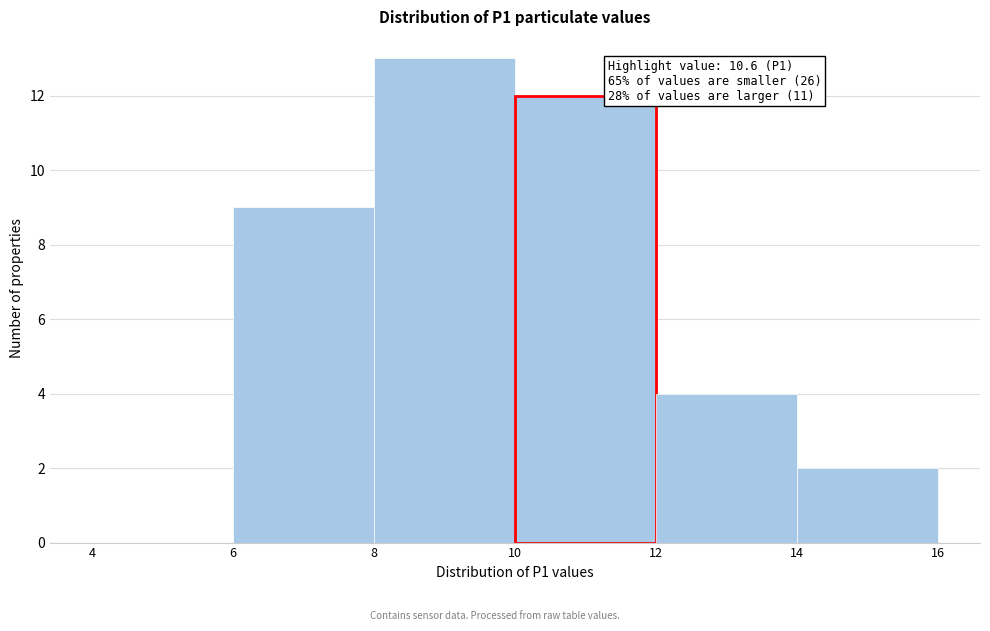

Which range on the x-axis has the tallest bar?

8 to 10